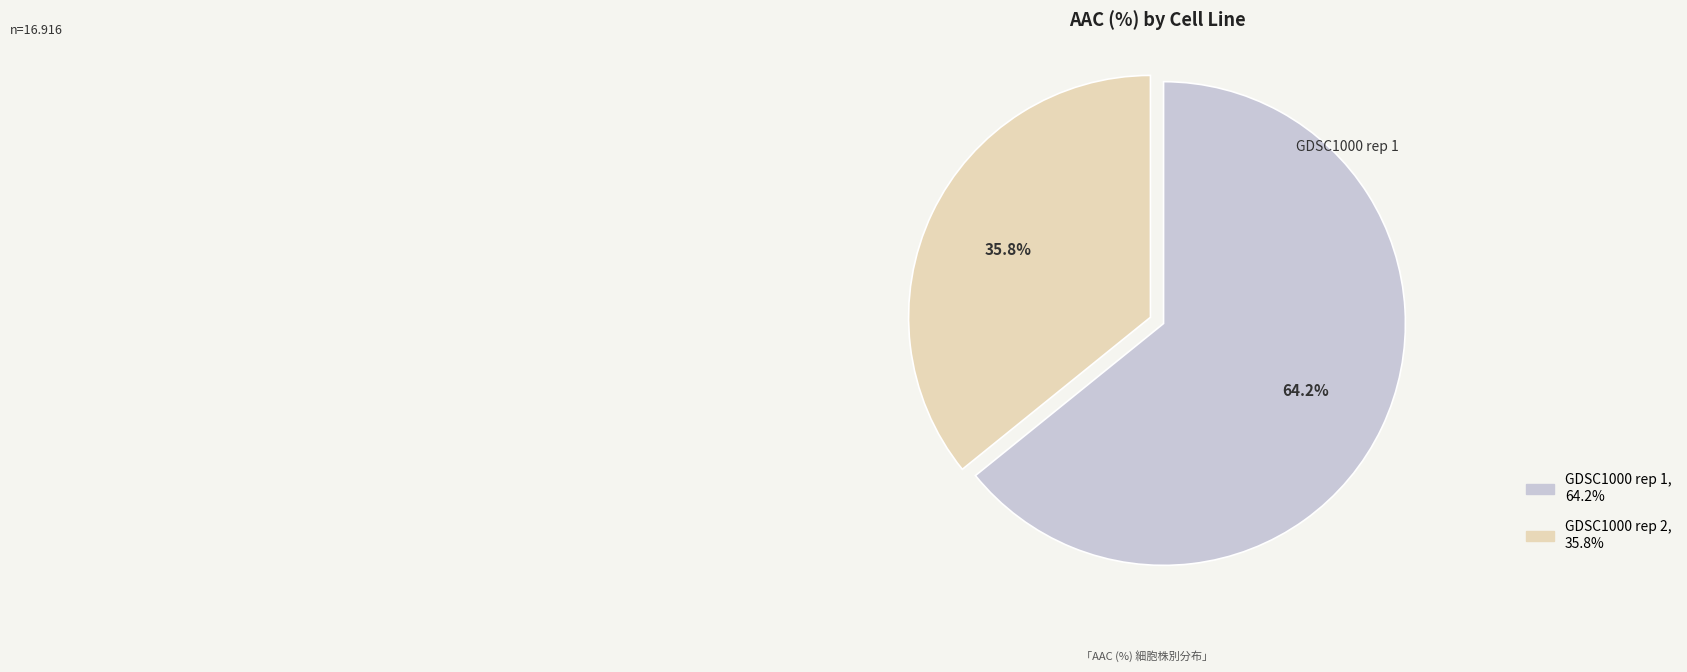

Is there a majority slice in this chart?

Yes